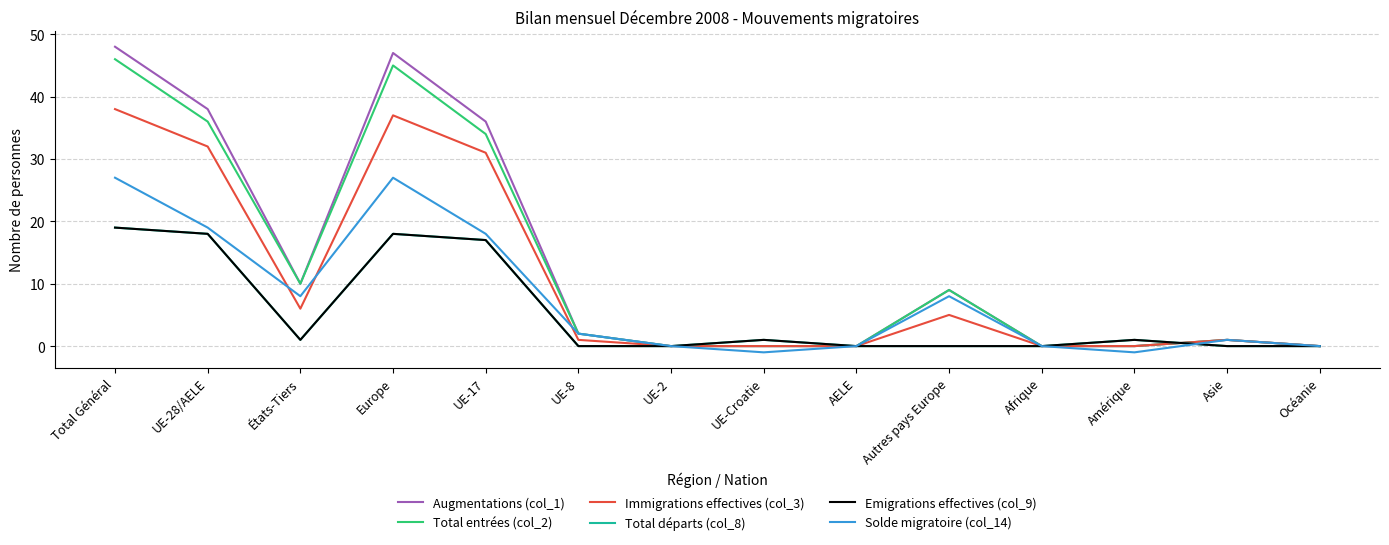

At which label is Total entrées (col_2) closest to 23?

UE-17